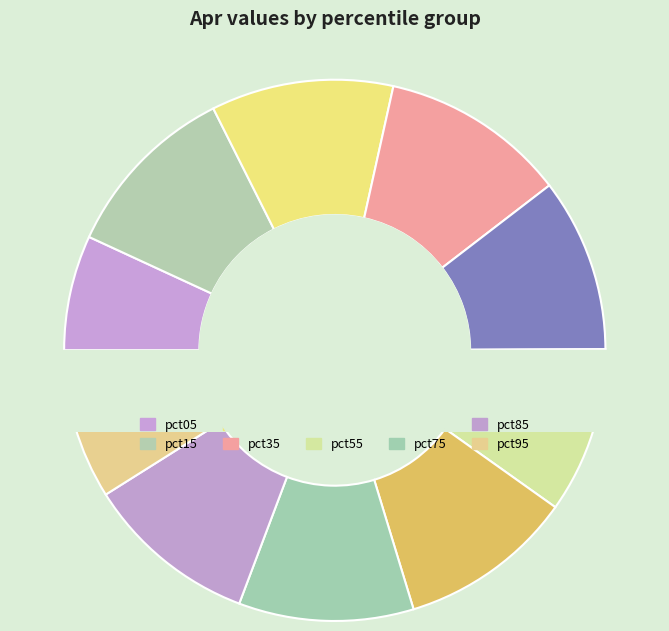

How many slices are in this pie chart?

10